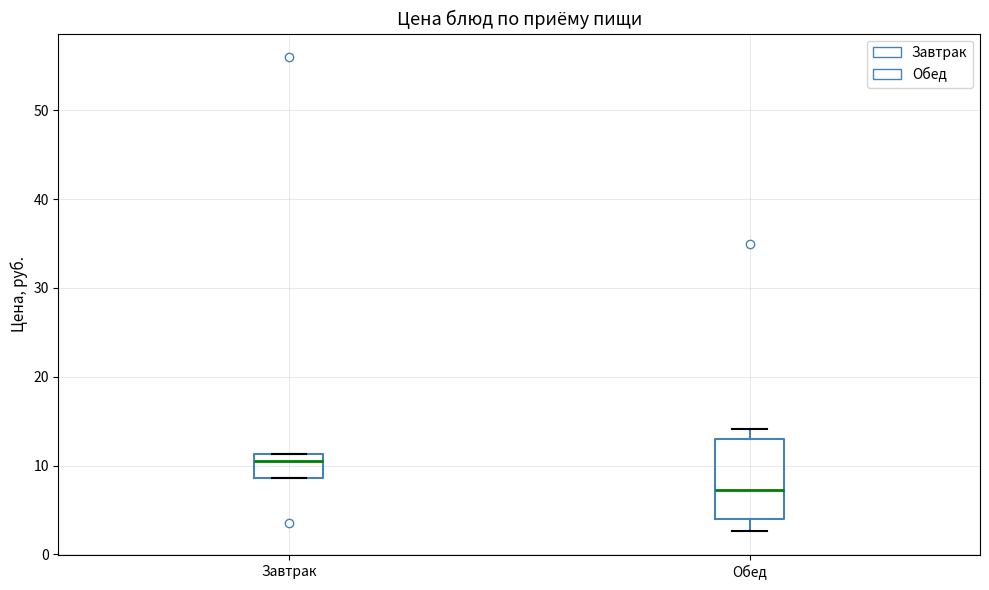

Reading left to right, transcribe this box plot: for each box, give where its median line is, the range the box spans, and where its two whiskers end, as read against the y-axis. The values are not printed on the chart, so give them approximately, as read against the axis.

Завтрак: median 11 (just below the box's upper edge), box 9 to 11, whiskers 9 to 11
Обед: median 7, box 4 to 13, whiskers 3 to 14